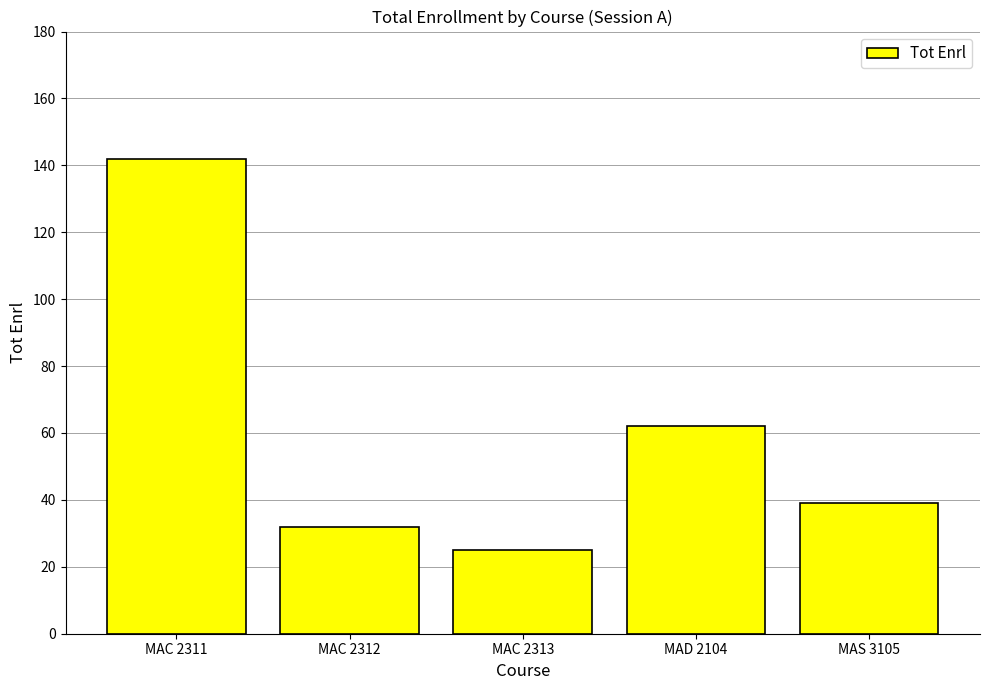

How many distinct data groups are displayed?

1